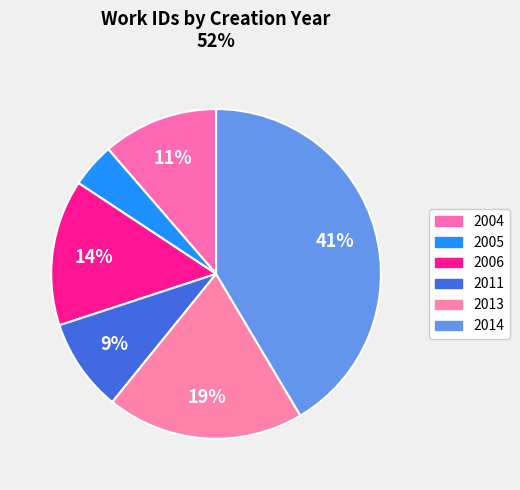

How many slices are in this pie chart?

6